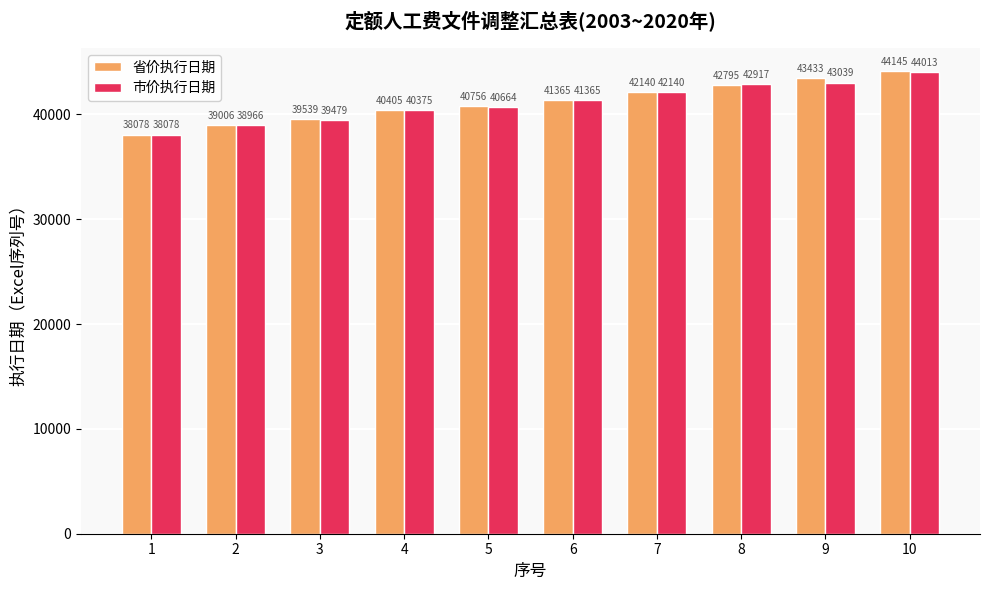

What are all the series names shown in the legend?

省价执行日期, 市价执行日期